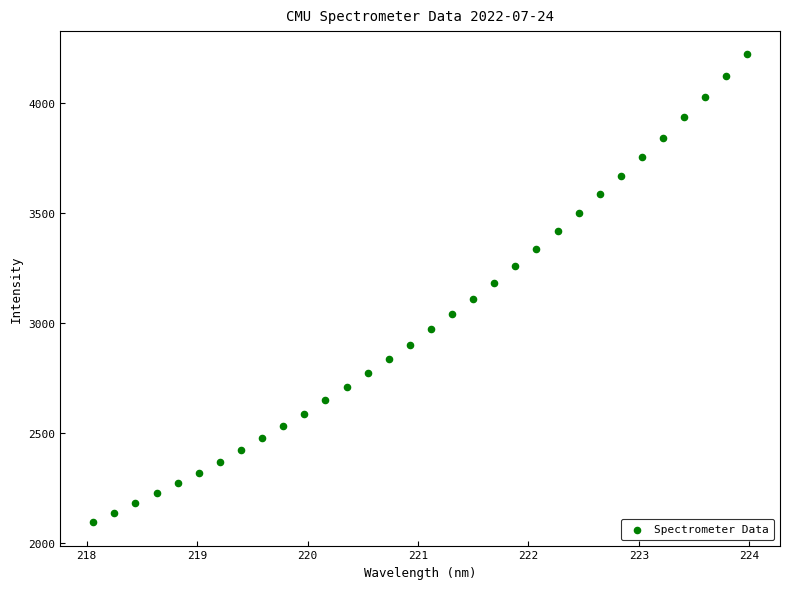

What is the range of Y values (max minus min)?

2127.9